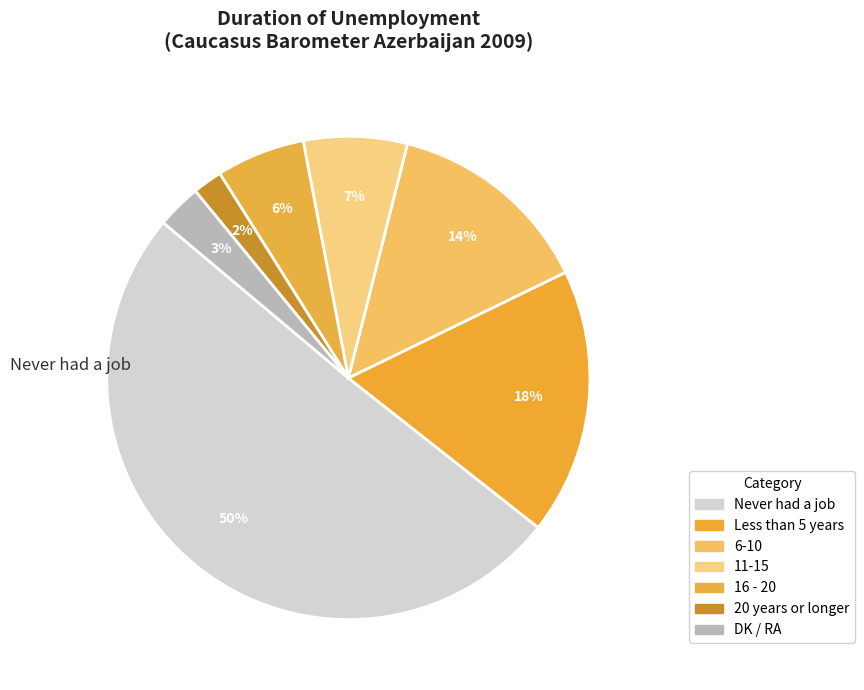

What percentage is the 20 years or longer slice, to the nearest percent?

2%